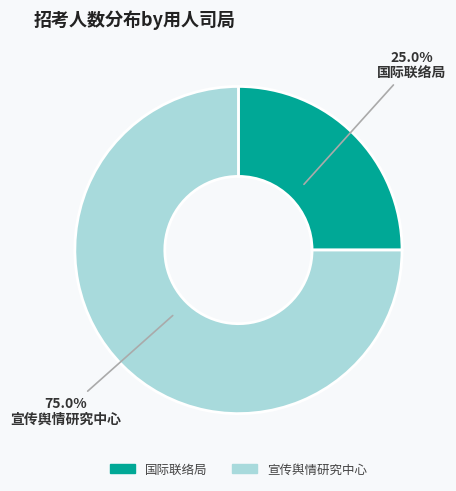

Does any single category account for the majority?

Yes